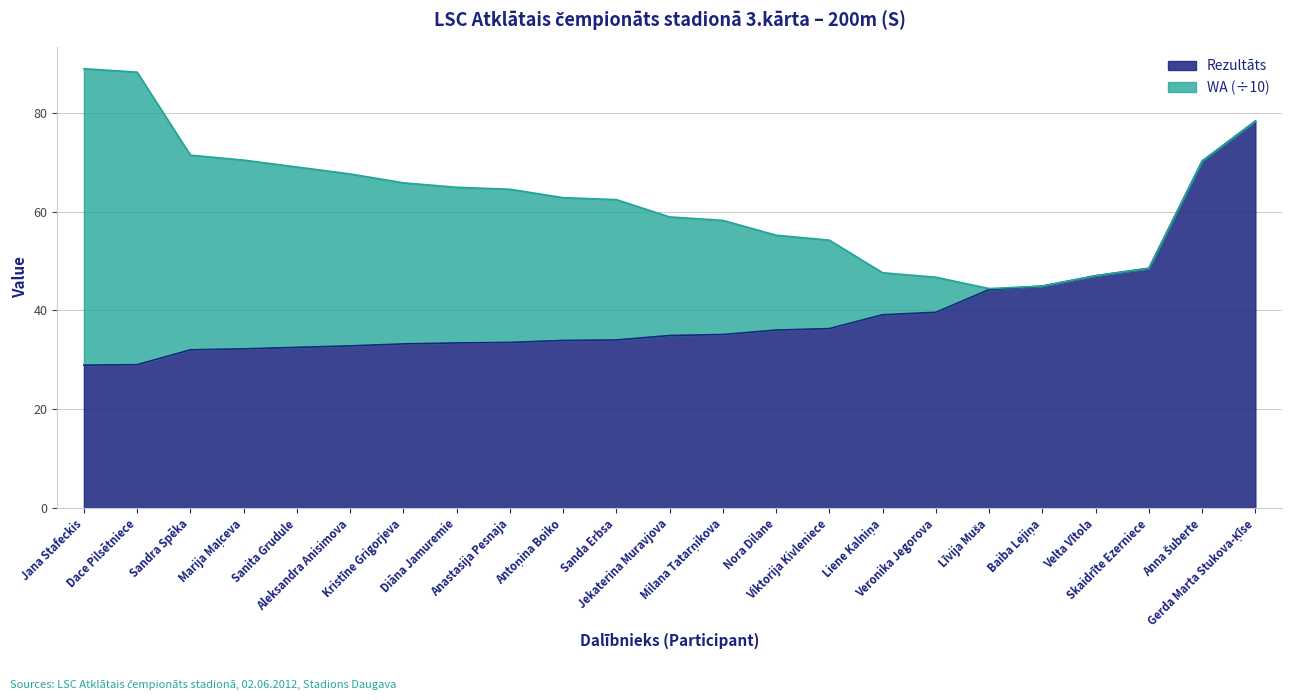

Rank the categories by value from highest to lowest.

Gerda Marta Stukova-Ķīse, Anna Šuberte, Skaidrīte Ezerniece, Velta Vītola, Baiba Lejiņa, Līvija Muša, Veronika Jegorova, Liene Kalniņa, Viktorija Kivleniece, Nora Dilane, Milana Tatarņikova, Jekaterina Muravjova, Sanda Erbsa, Antoņina Boiko, Anastasija Pesnaja, Diāna Jamuremie, Kristīne Grigorjeva, Aleksandra Anisimova, Sanita Grudule, Marija Maļceva, Sandra Spēka, Dace Pilsētniece, Jana Stafeckis